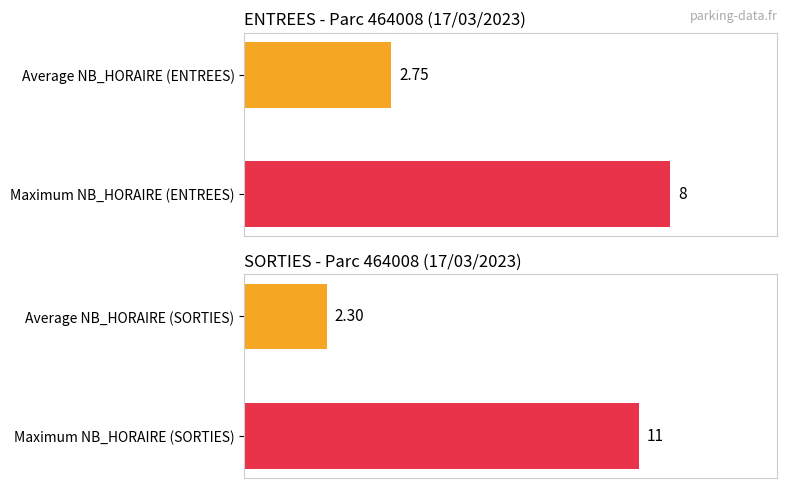

Rank the series by their average value, from highest to lowest.

ENTREES NB_HORAIRE, SORTIES NB_HORAIRE